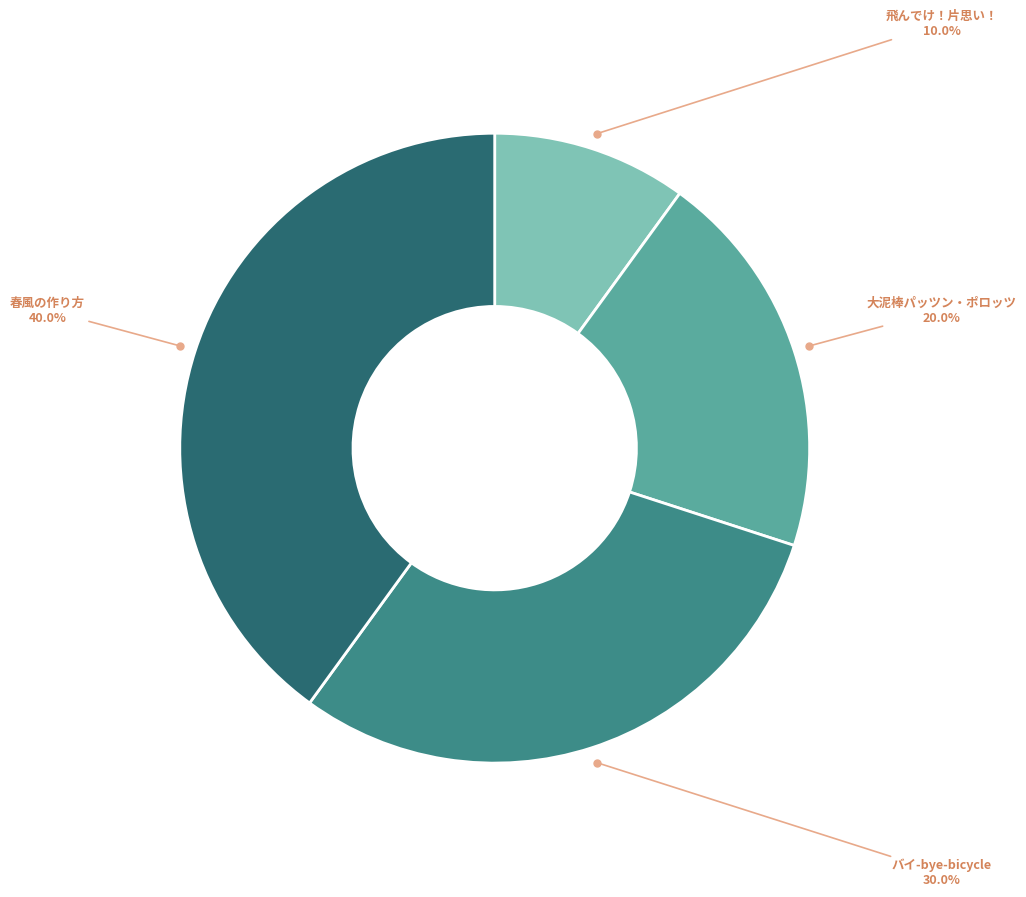

True or false: 大泥棒パッツン・ポロッツ accounts for 20% of the total.

True